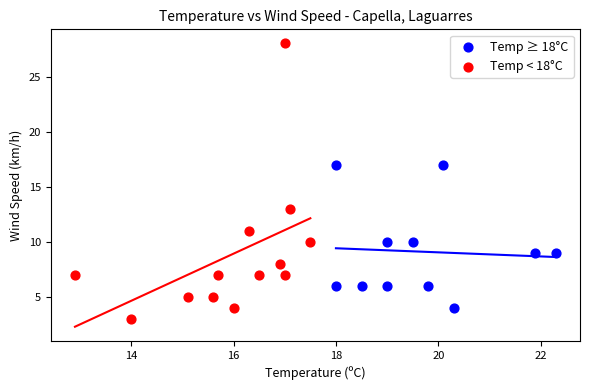

Which series reaches the maximum Y coordinate?

Temp < 18°C